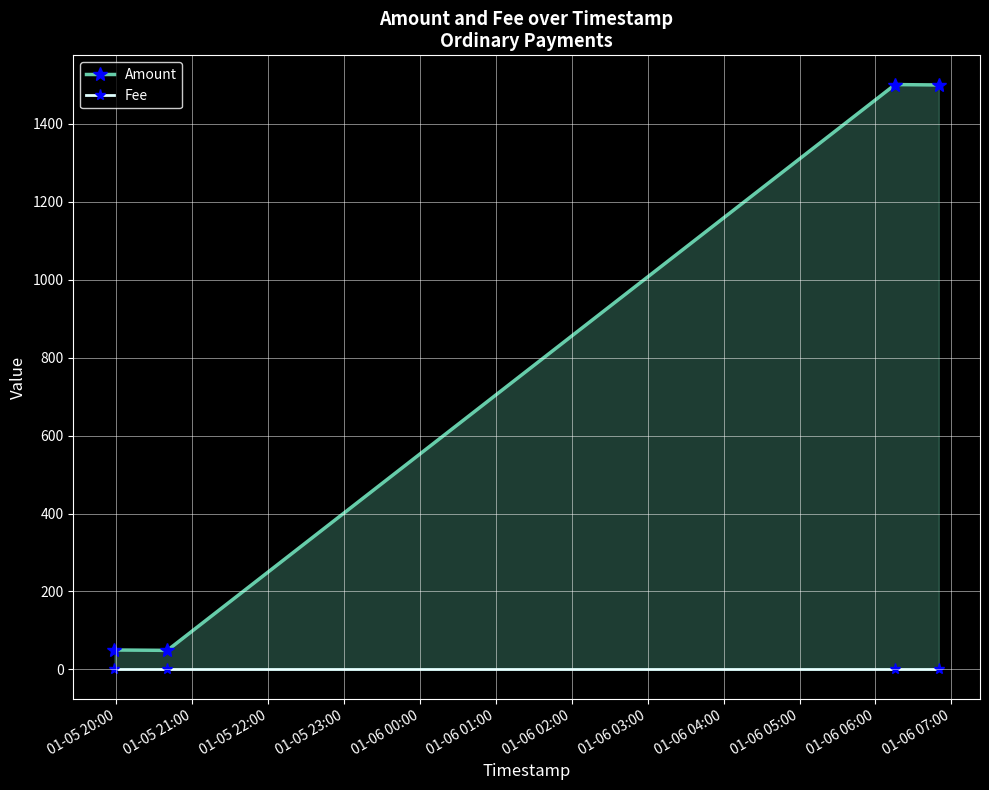

True or false: Amount and Fee cross at least once.

False